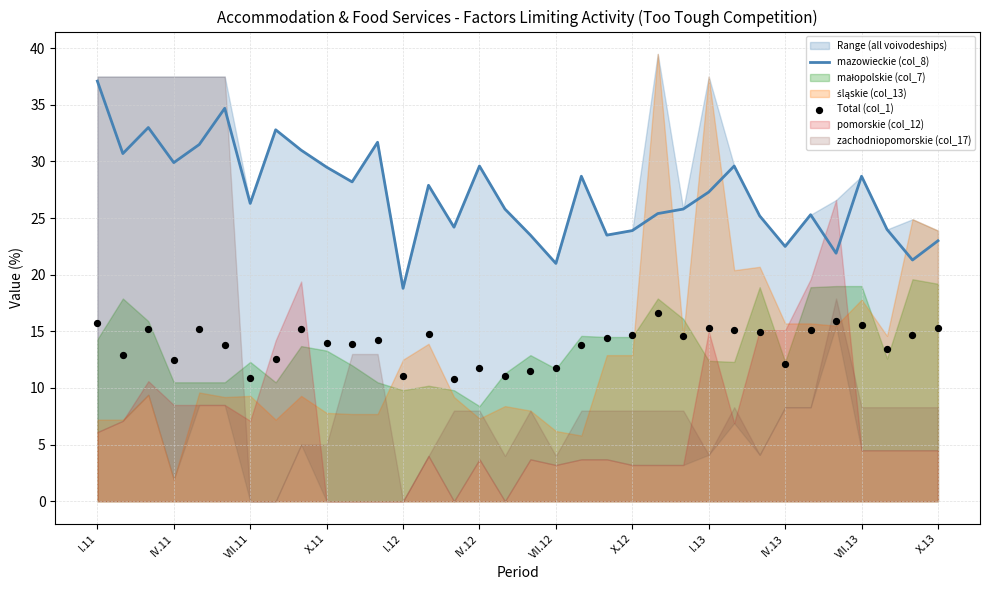

At which label does mazowieckie (col_8) reach its minimum?

I.12